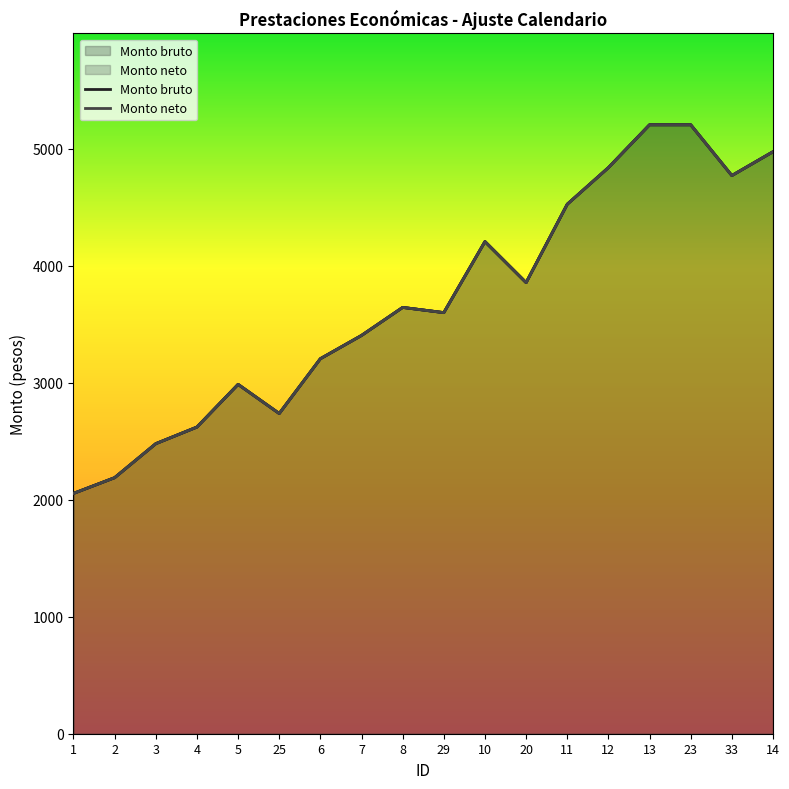

At which category is the sum across all series the highest?

13